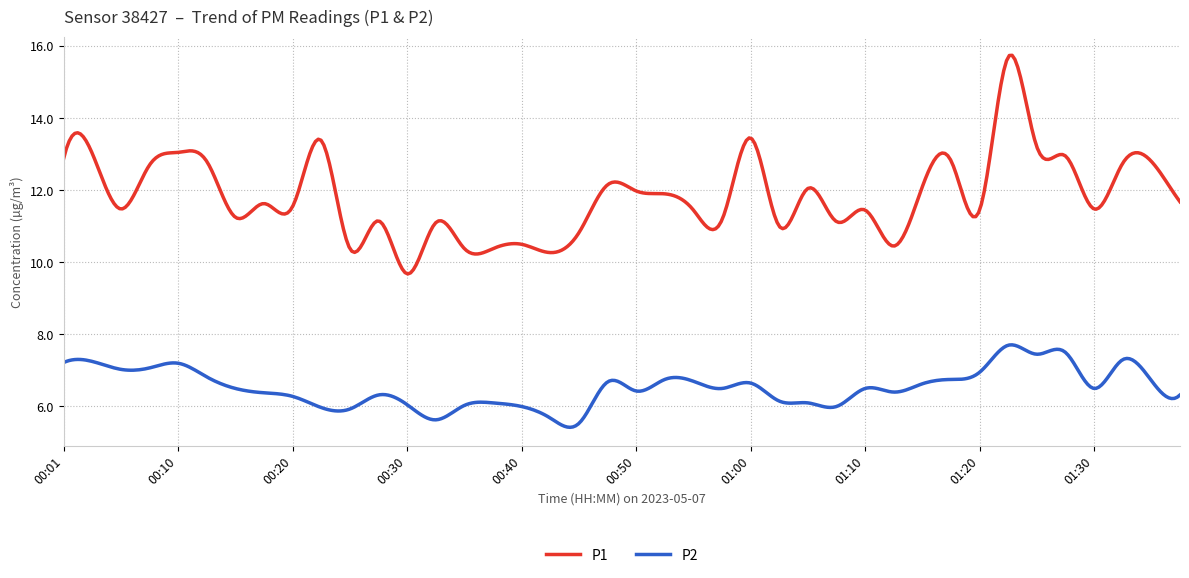

Which series has the largest total across all categories?

P1